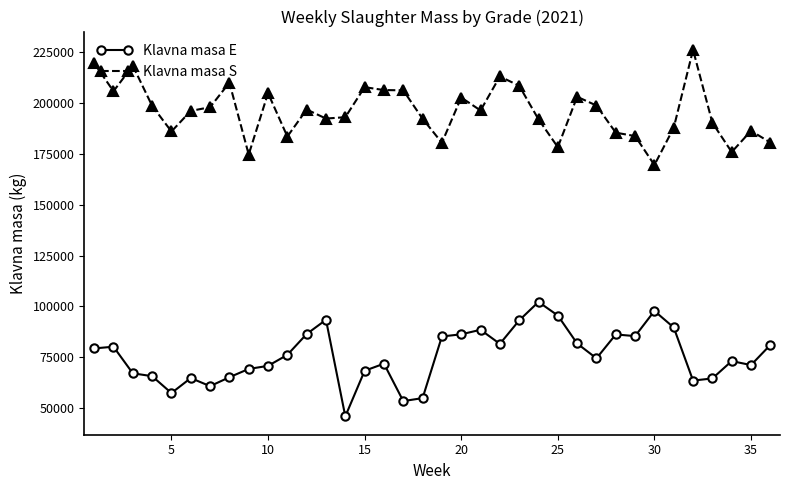

Does the chart have visible grid lines?

No